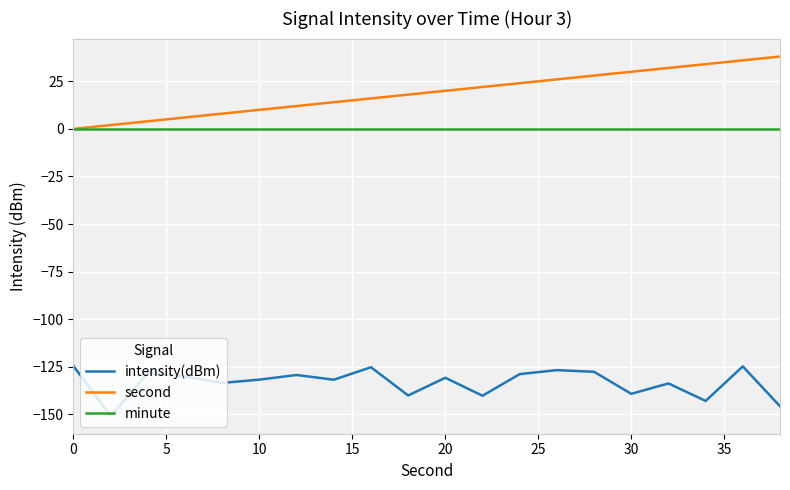

True or false: second and intensity(dBm) intersect in this chart.

False